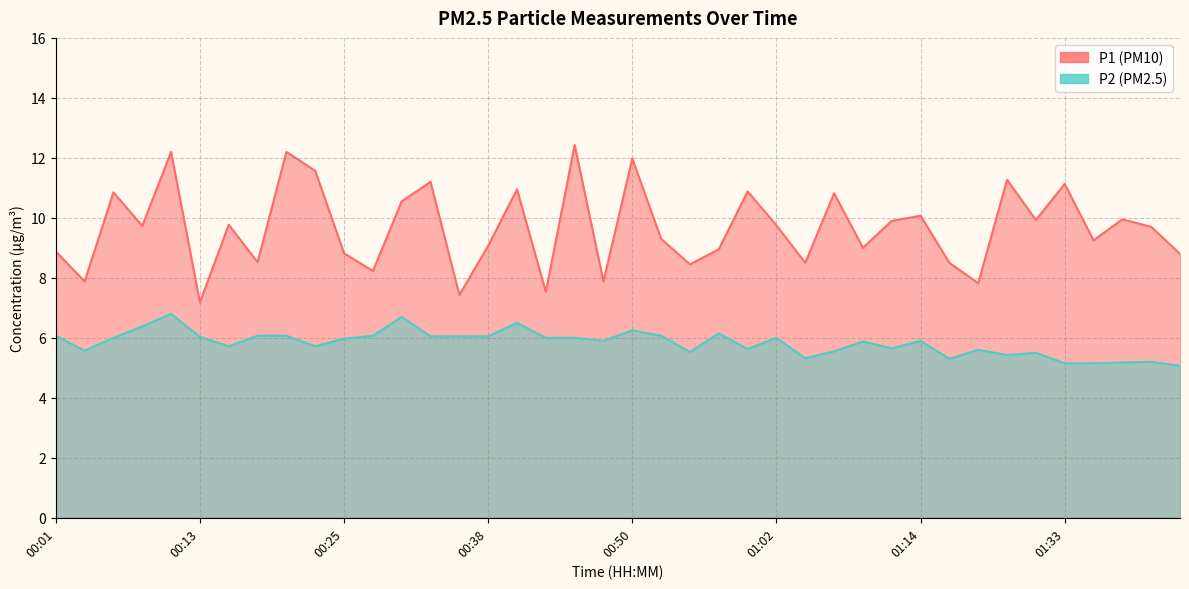

True or false: P1 and P2 cross at least once.

False